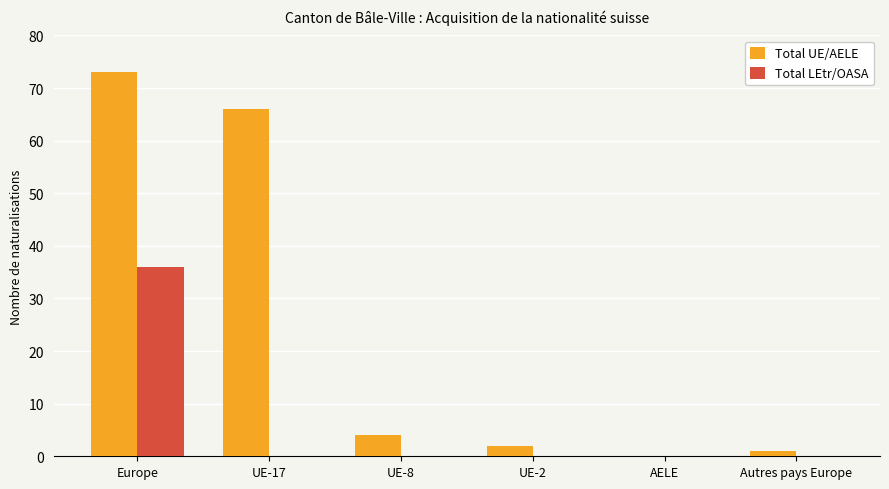

The Total UE/AELE series shows 4 at UE-8. True or false?

True